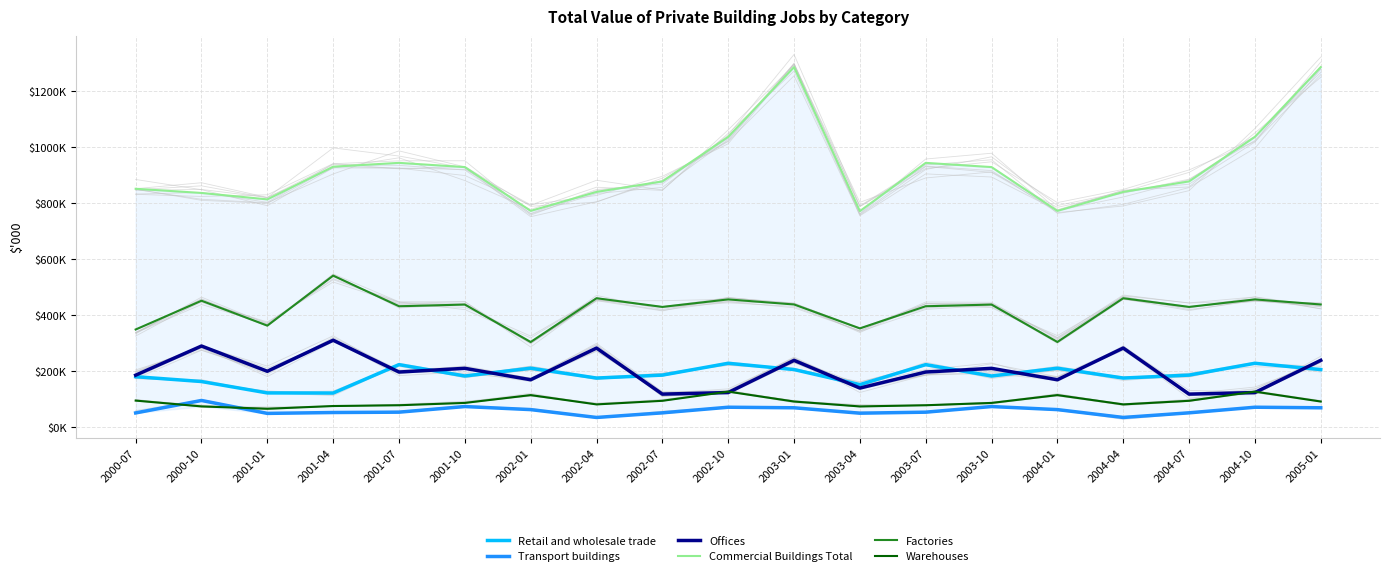

At which category does Transport buildings reach its first local peak?

2000-10